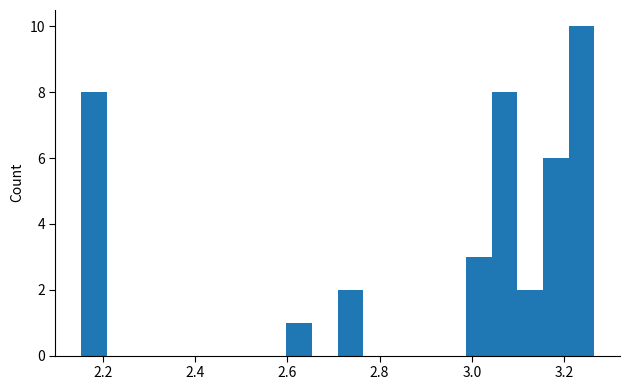

Around what value on the x-axis is the tallest bar? Give the approximate position of its centre, as read against the axis.

3.24